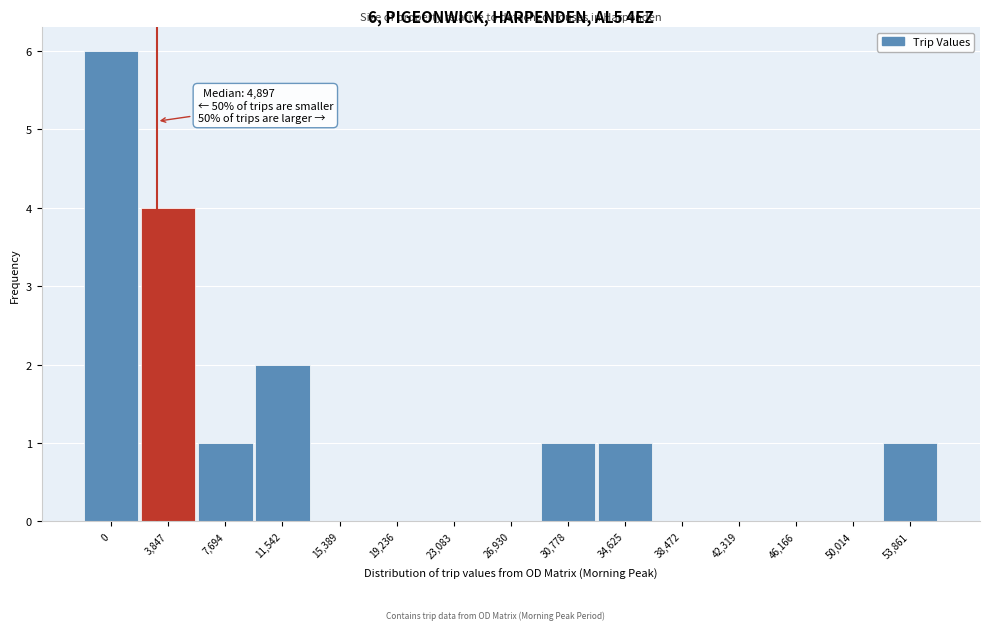

Reading right to left, extract all data points from this chart.

53,861=1	50,014=0	46,166=0	42,319=0	38,472=0	34,625=1	30,778=1	26,930=0	23,083=0	19,236=0	15,389=0	11,542=2	7,694=1	3,847=4	0=6